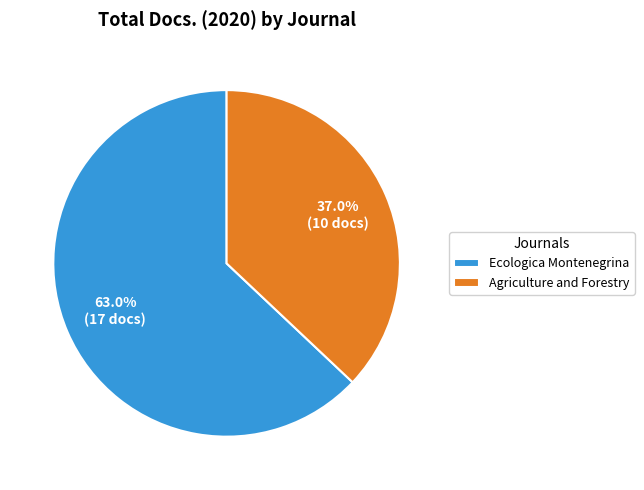

Do Ecologica Montenegrina and Agriculture and Forestry together represent more than half of the pie?

Yes